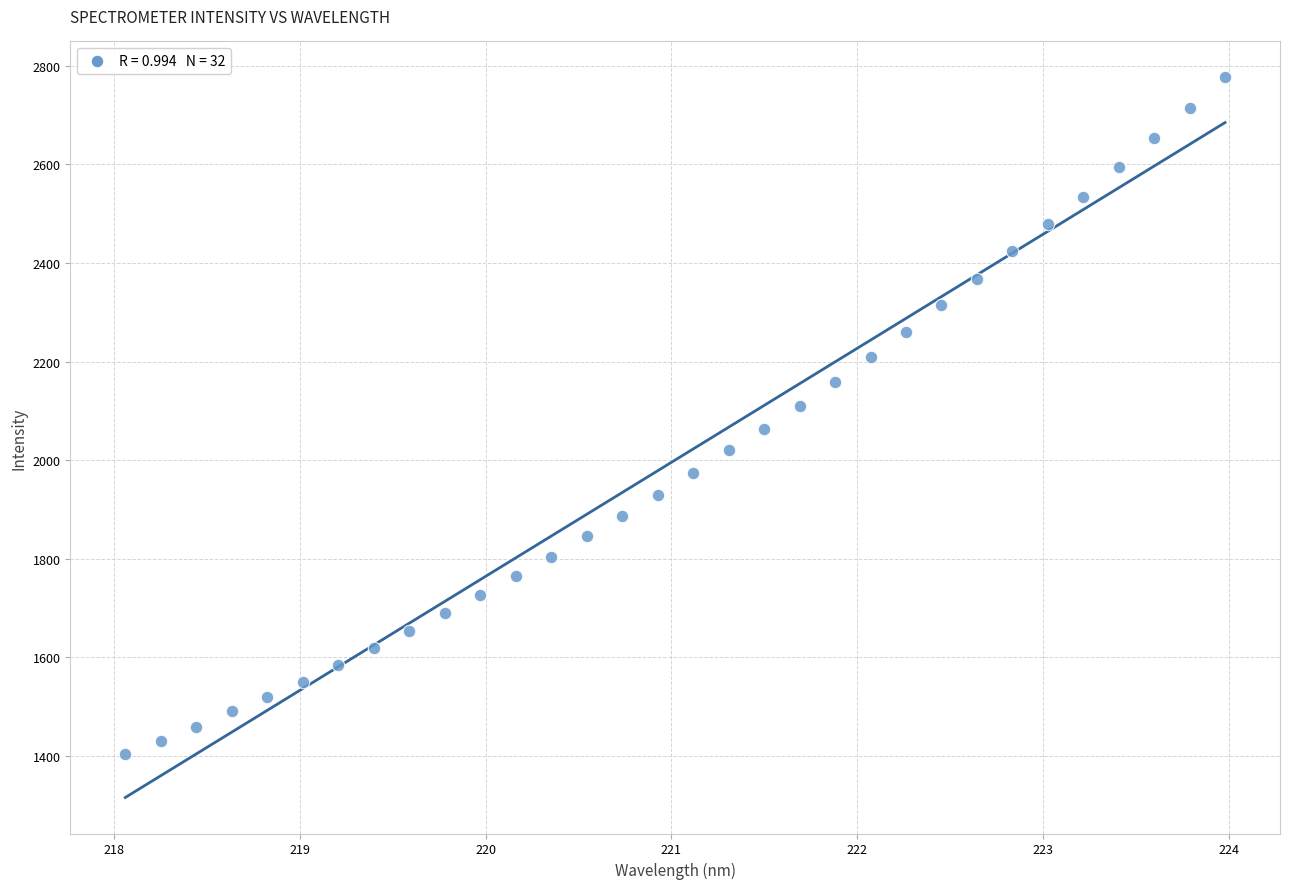

What is the range of X values (max minus min)?

5.9